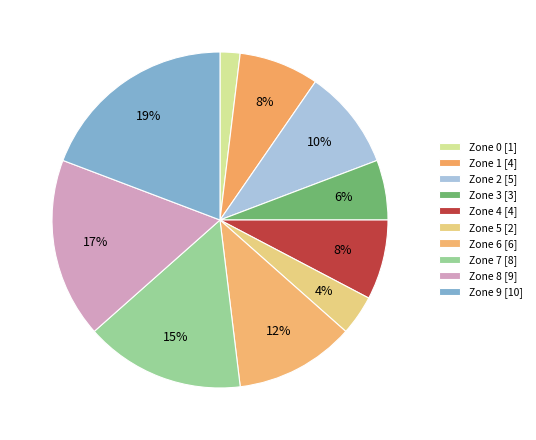

Is there a majority slice in this chart?

No